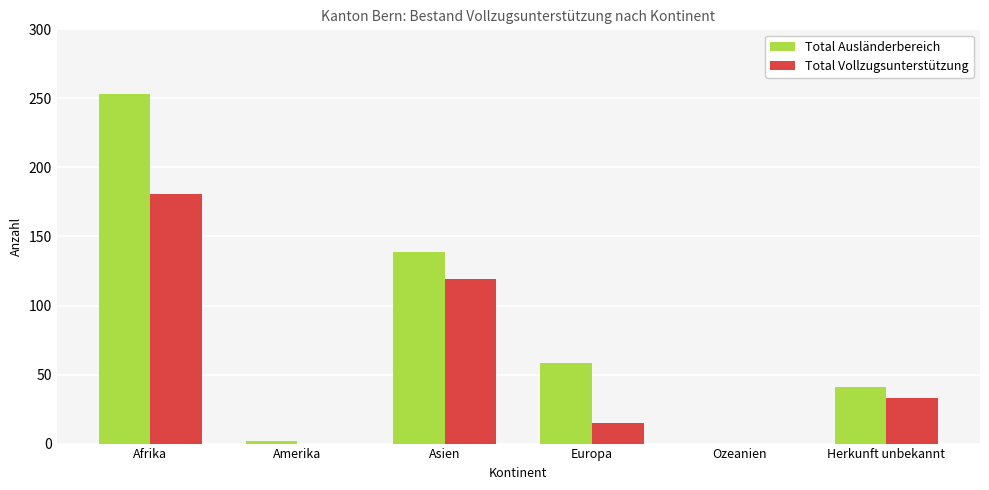

What are all the series names shown in the legend?

Total Ausländerbereich, Total Vollzugsunterstützung